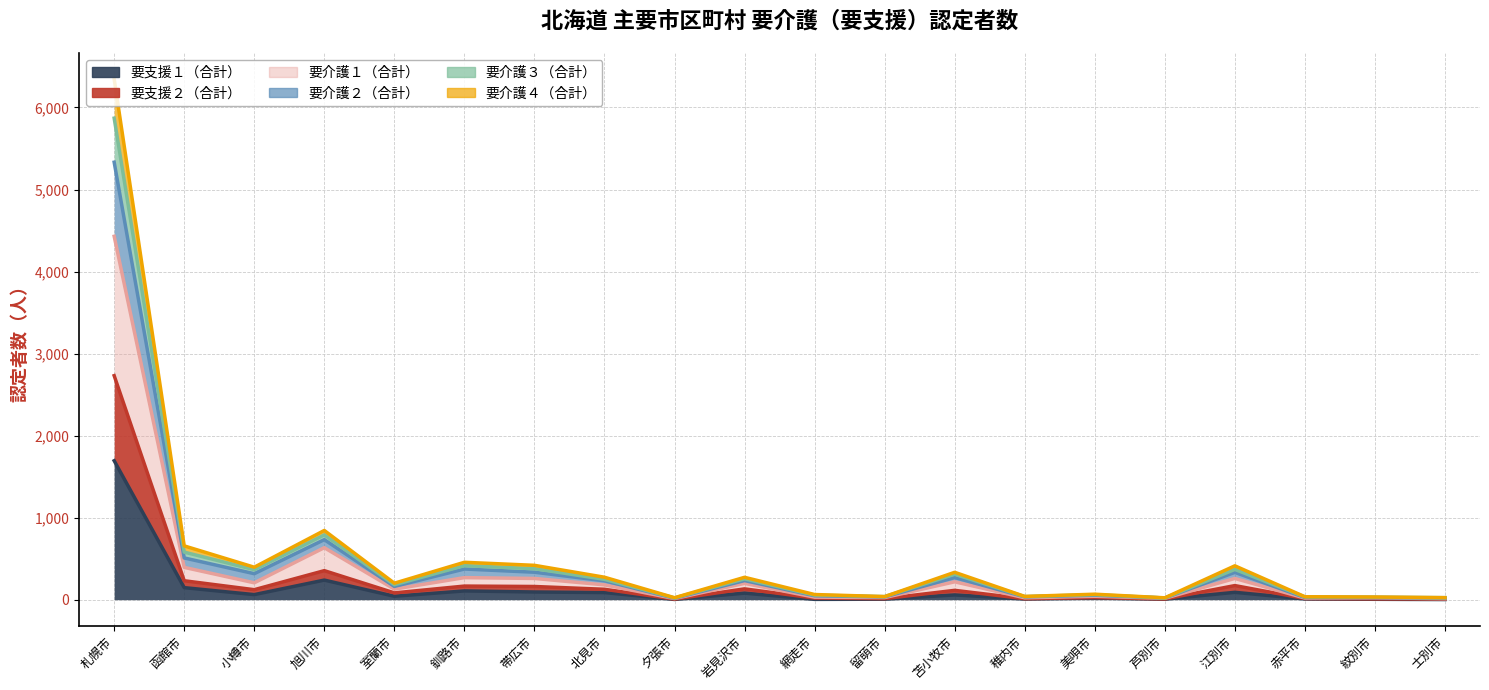

What position from the left is 士別市?

20